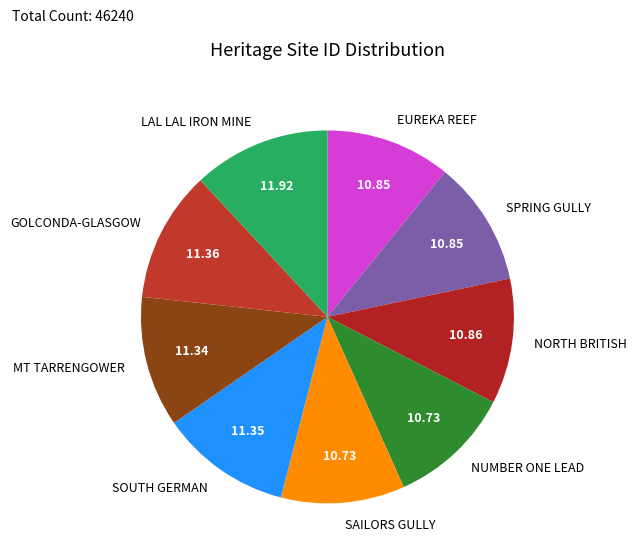

Which slice is the largest?

LAL LAL IRON MINE